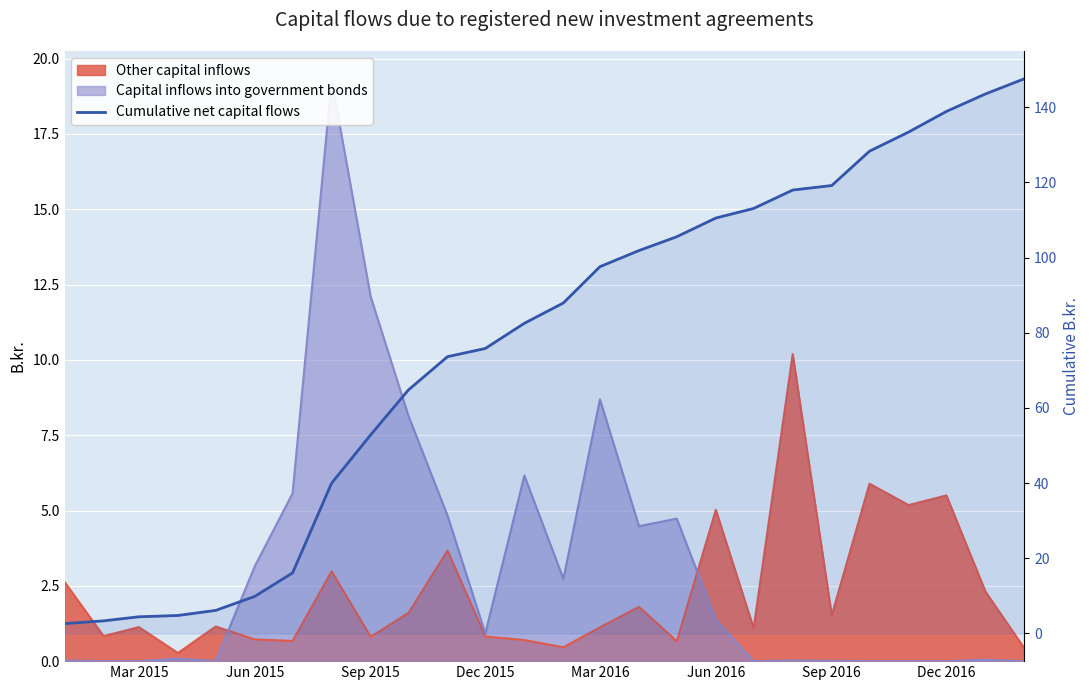

What is the average value?

76.2